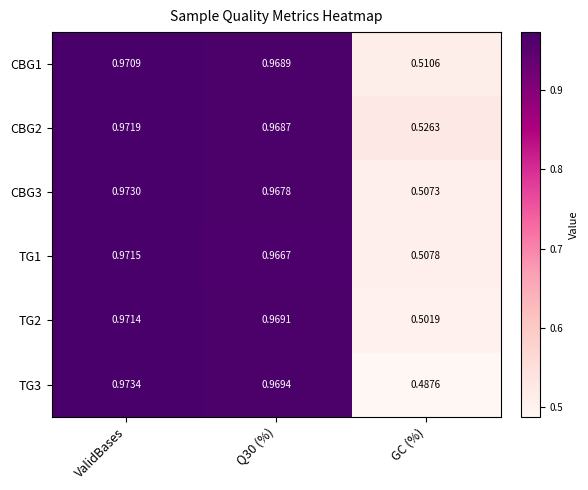

Which series has the largest total across all categories?

CBG2